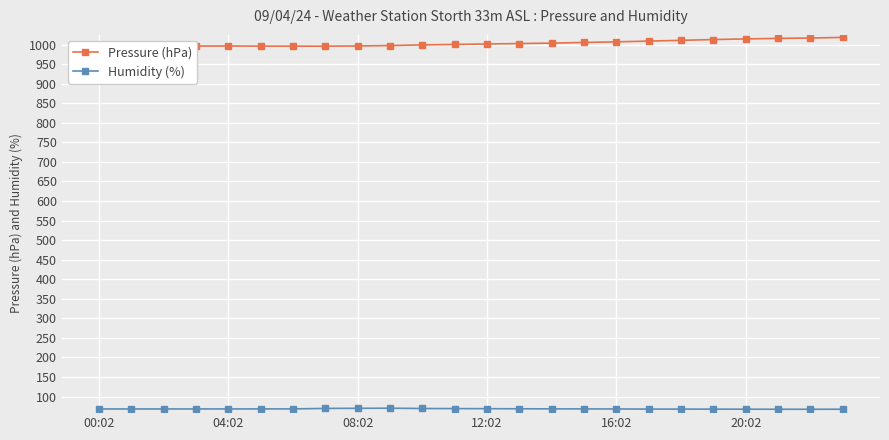

List the series in order of their overall mean, highest first.

Pressure (hPa), Humidity (%)